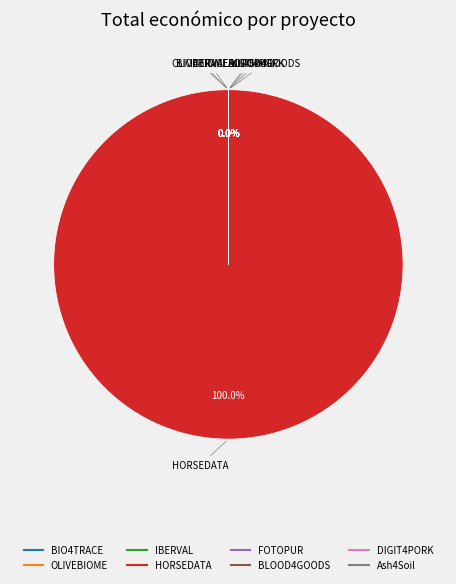

True or false: HORSEDATA accounts for 93% of the total.

False